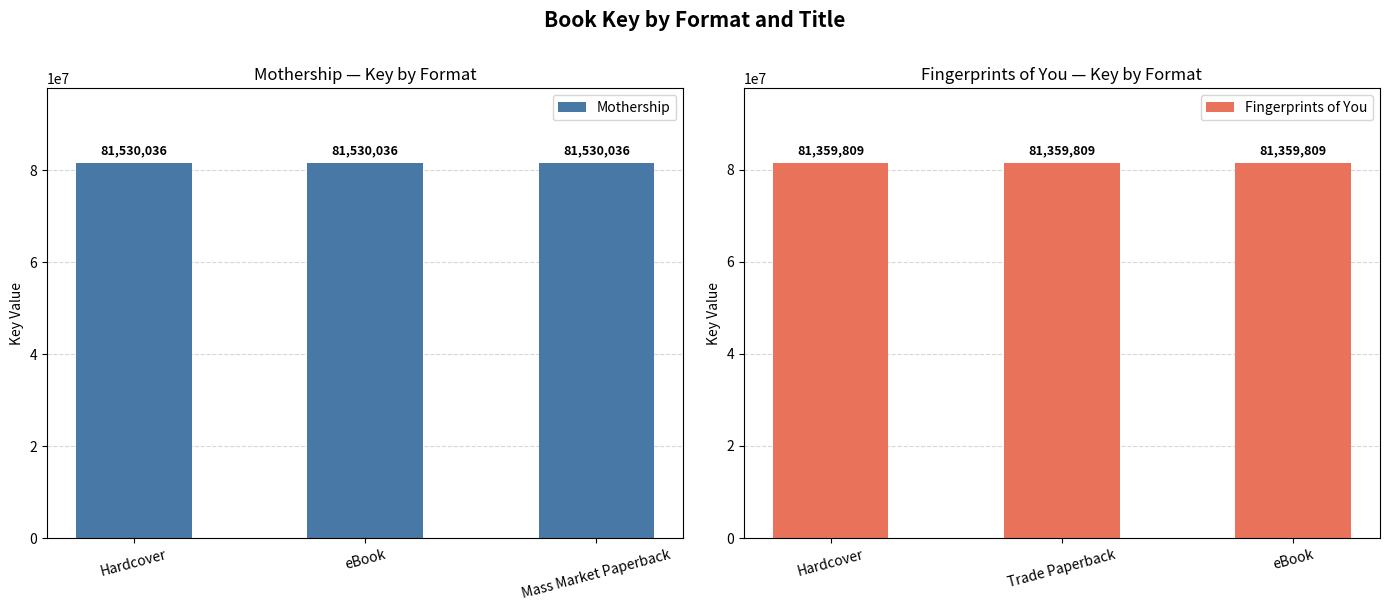

What is the maximum value for Fingerprints of You?

81359809